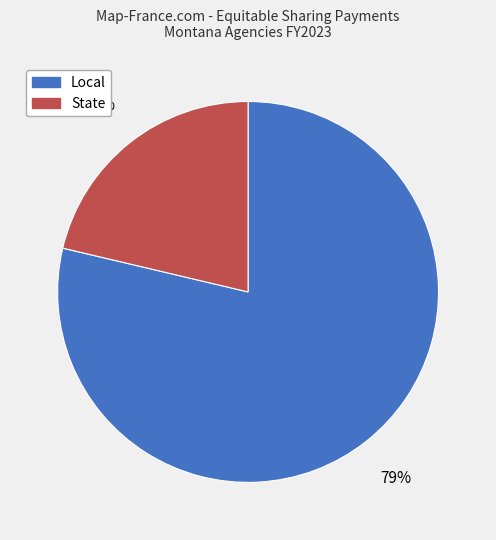

How many segments does this pie chart have?

2